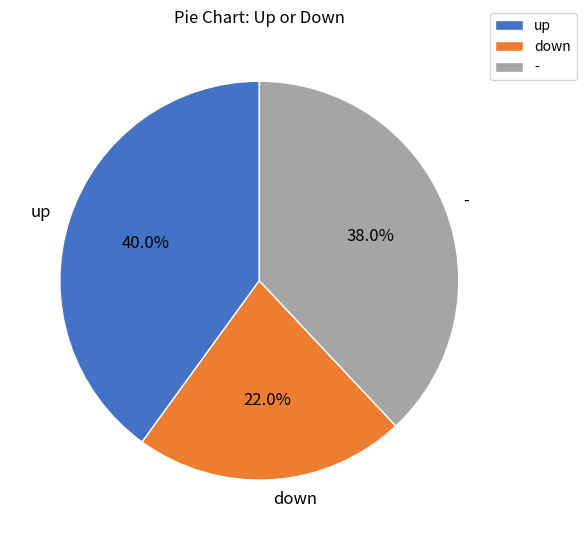

Rank the categories by value from lowest to highest.

down, -, up